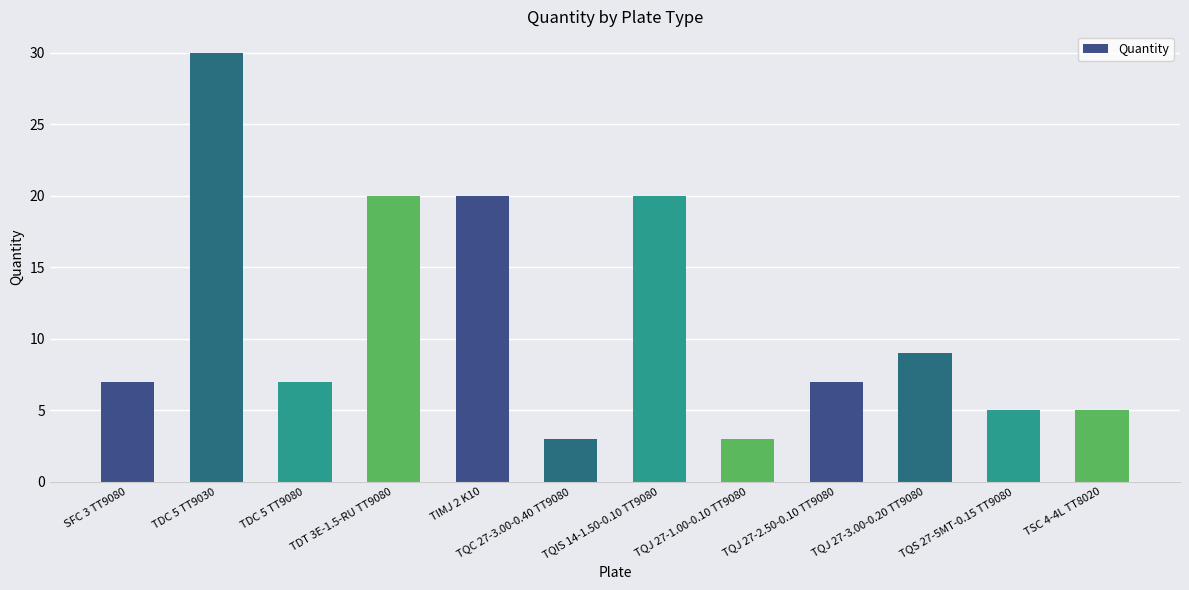

What is the ratio of the value at TQJ 27-3.00-0.20 TT9080 to the value at TIMJ 2 K10?

0.5